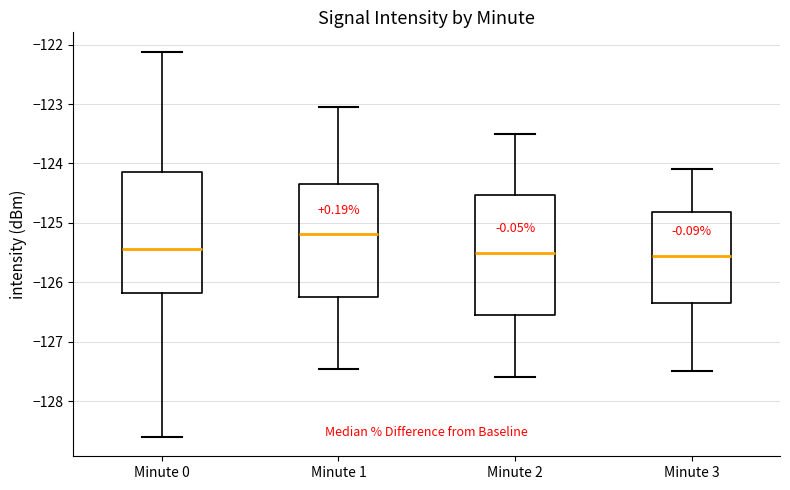

Reading left to right, transcribe this box plot: for each box, give where its median line is, the range the box spans, and where its two whiskers end, as read against the y-axis. The values are not printed on the chart, so give them approximately, as read against the axis.

Minute 0: median -125.4, box -126.2 to -124.1, whiskers -128.6 to -122.1
Minute 1: median -125.2, box -126.2 to -124.3, whiskers -127.5 to -123.0
Minute 2: median -125.5, box -126.5 to -124.5, whiskers -127.6 to -123.5
Minute 3: median -125.5, box -126.3 to -124.8, whiskers -127.5 to -124.1